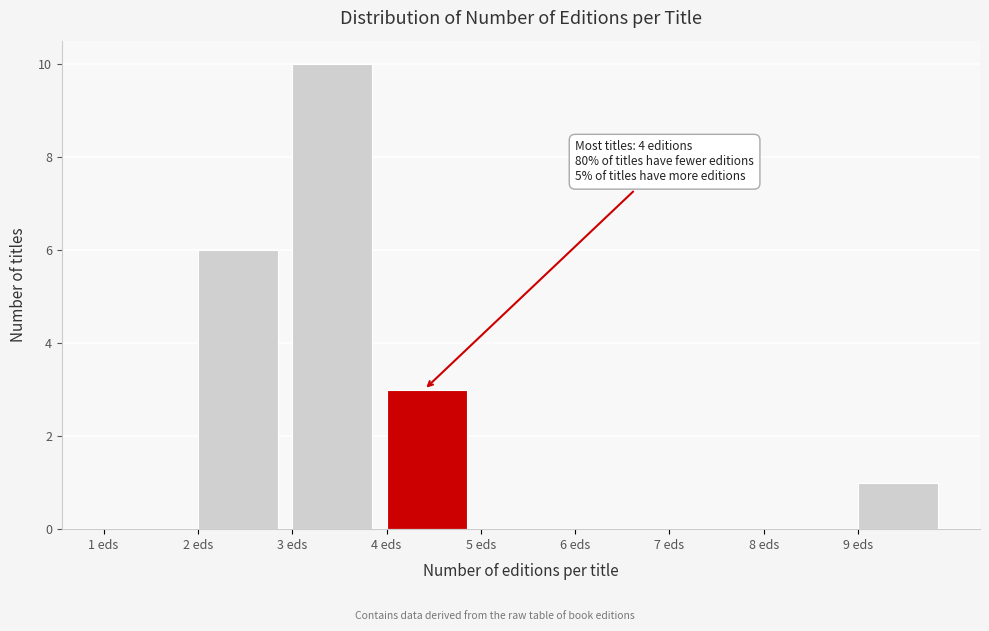

Which range on the x-axis has the tallest bar?

3 to 4